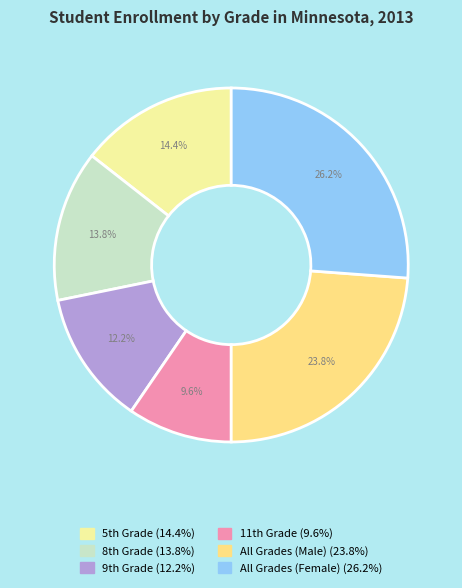

Rank the categories by value from highest to lowest.

All Grades (Female), All Grades (Male), 5th Grade, 8th Grade, 9th Grade, 11th Grade